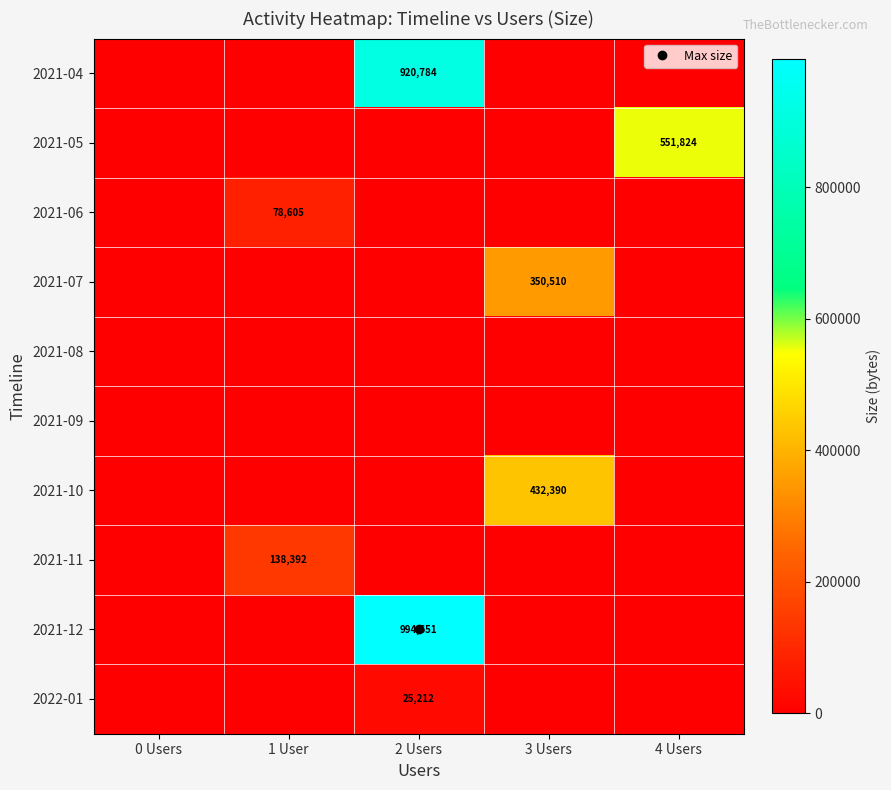

Rank the categories by 2021-05 value from highest to lowest.

4 Users, 0 Users, 1 User, 2 Users, 3 Users